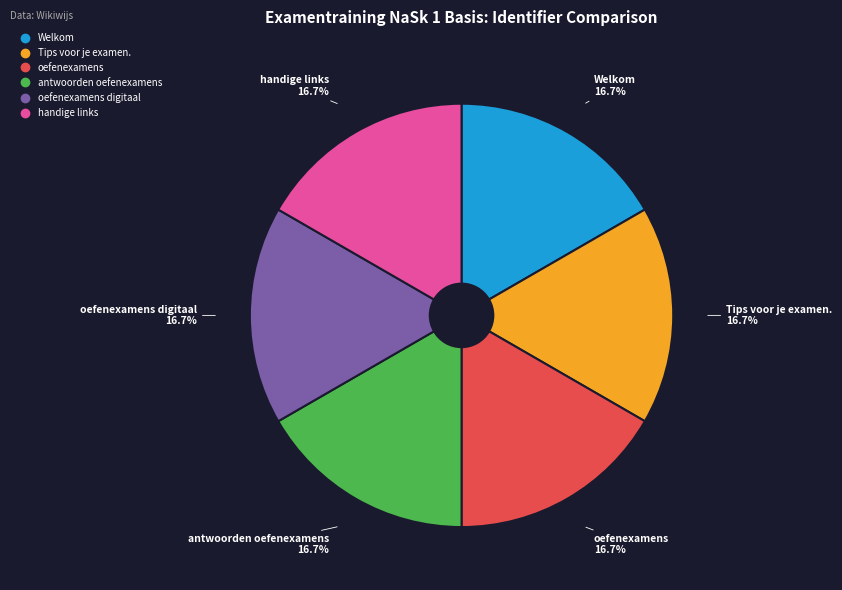

Does any single category account for the majority?

No